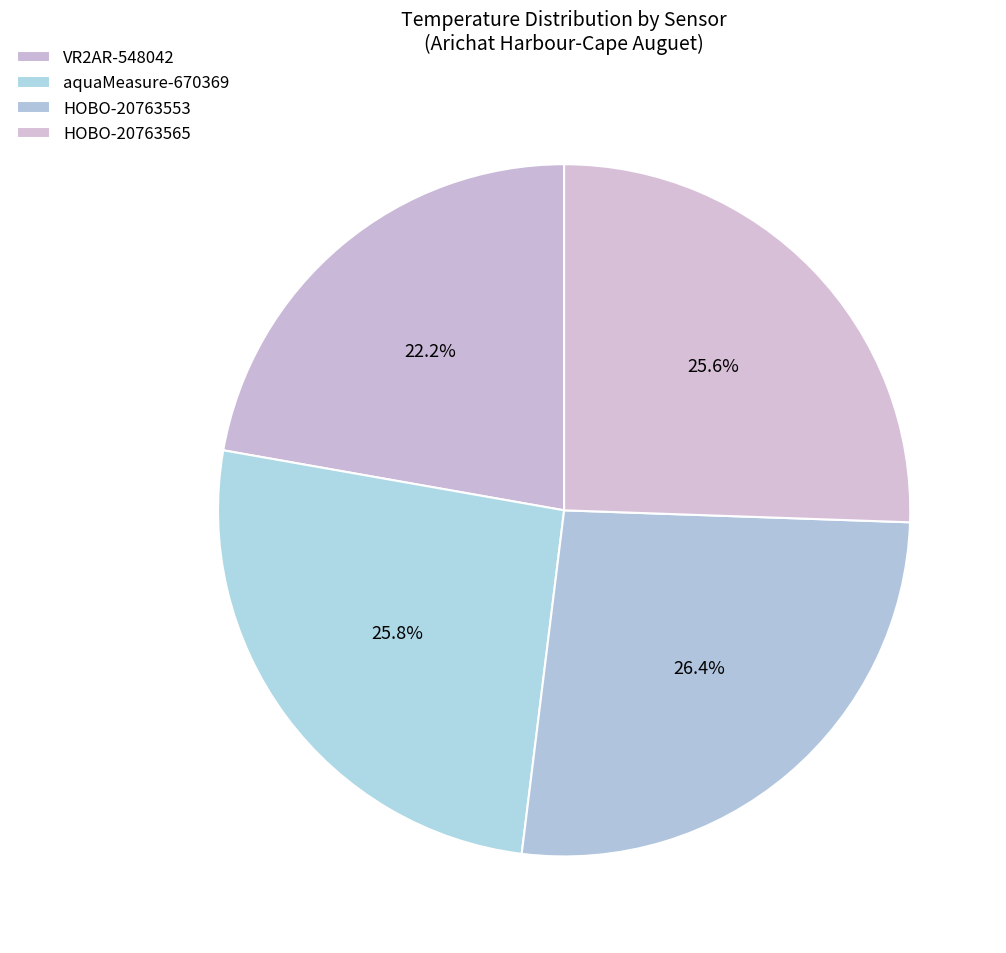

Count the number of slices in the pie.

4